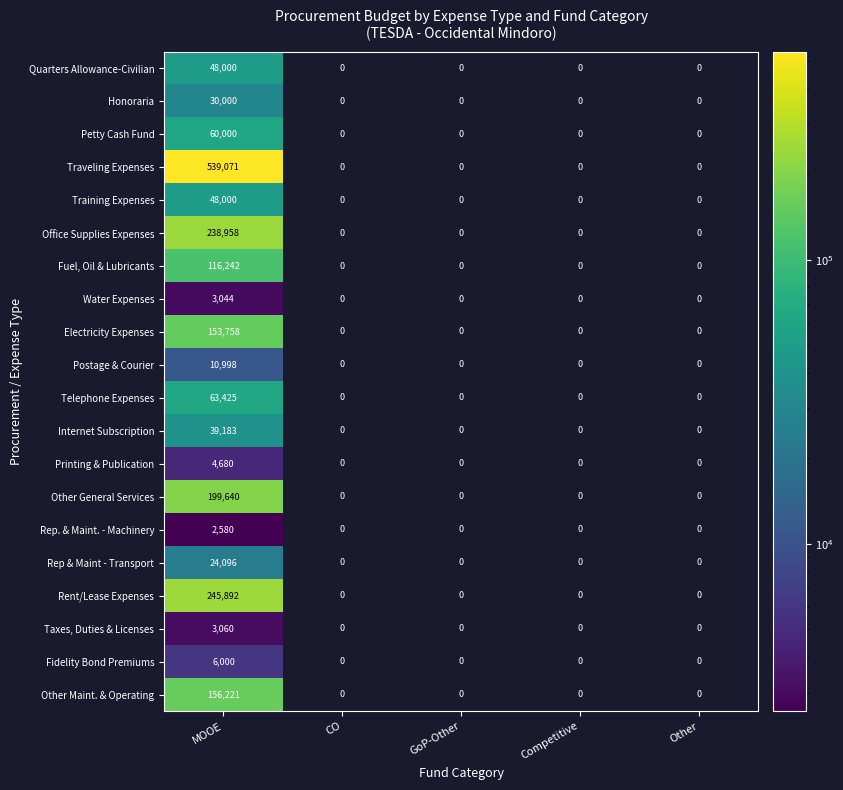

What value does the Postage & Courier series have at MOOE?

10998